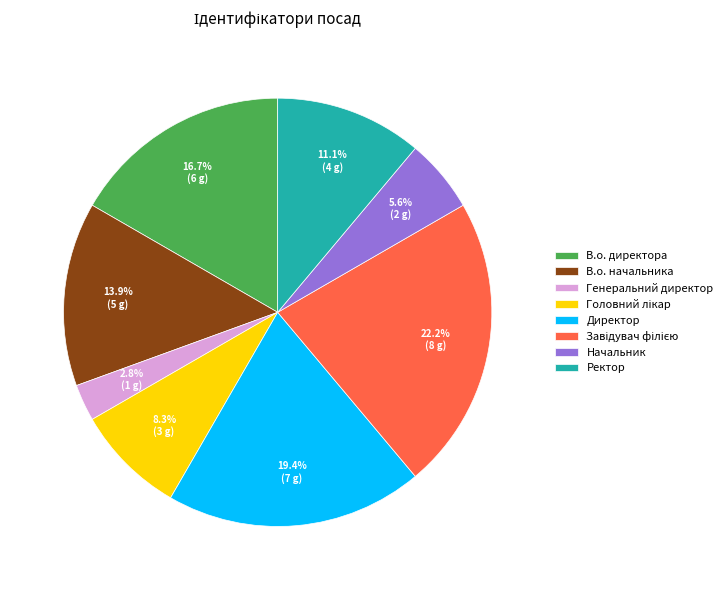

How many slices are in this pie chart?

8